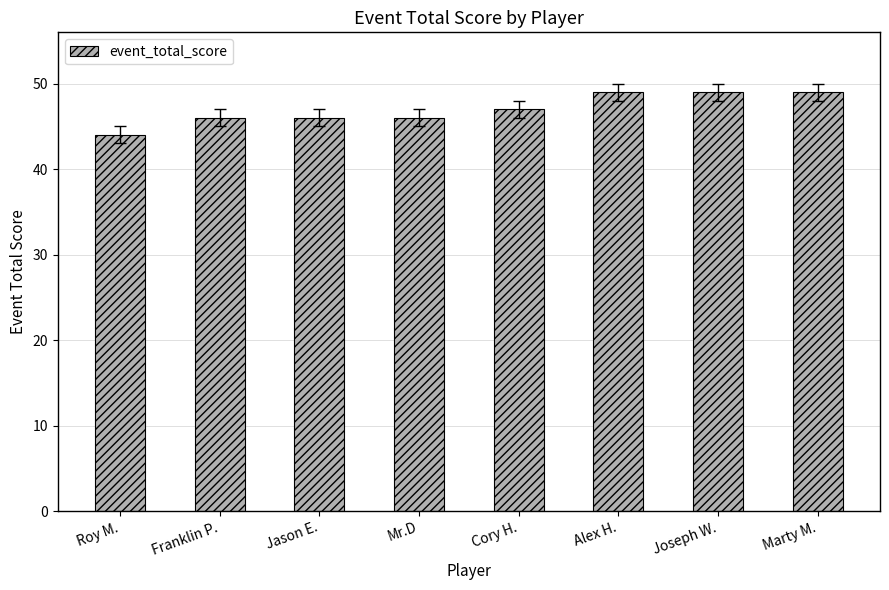

Does the chart contain stacked bars?

No